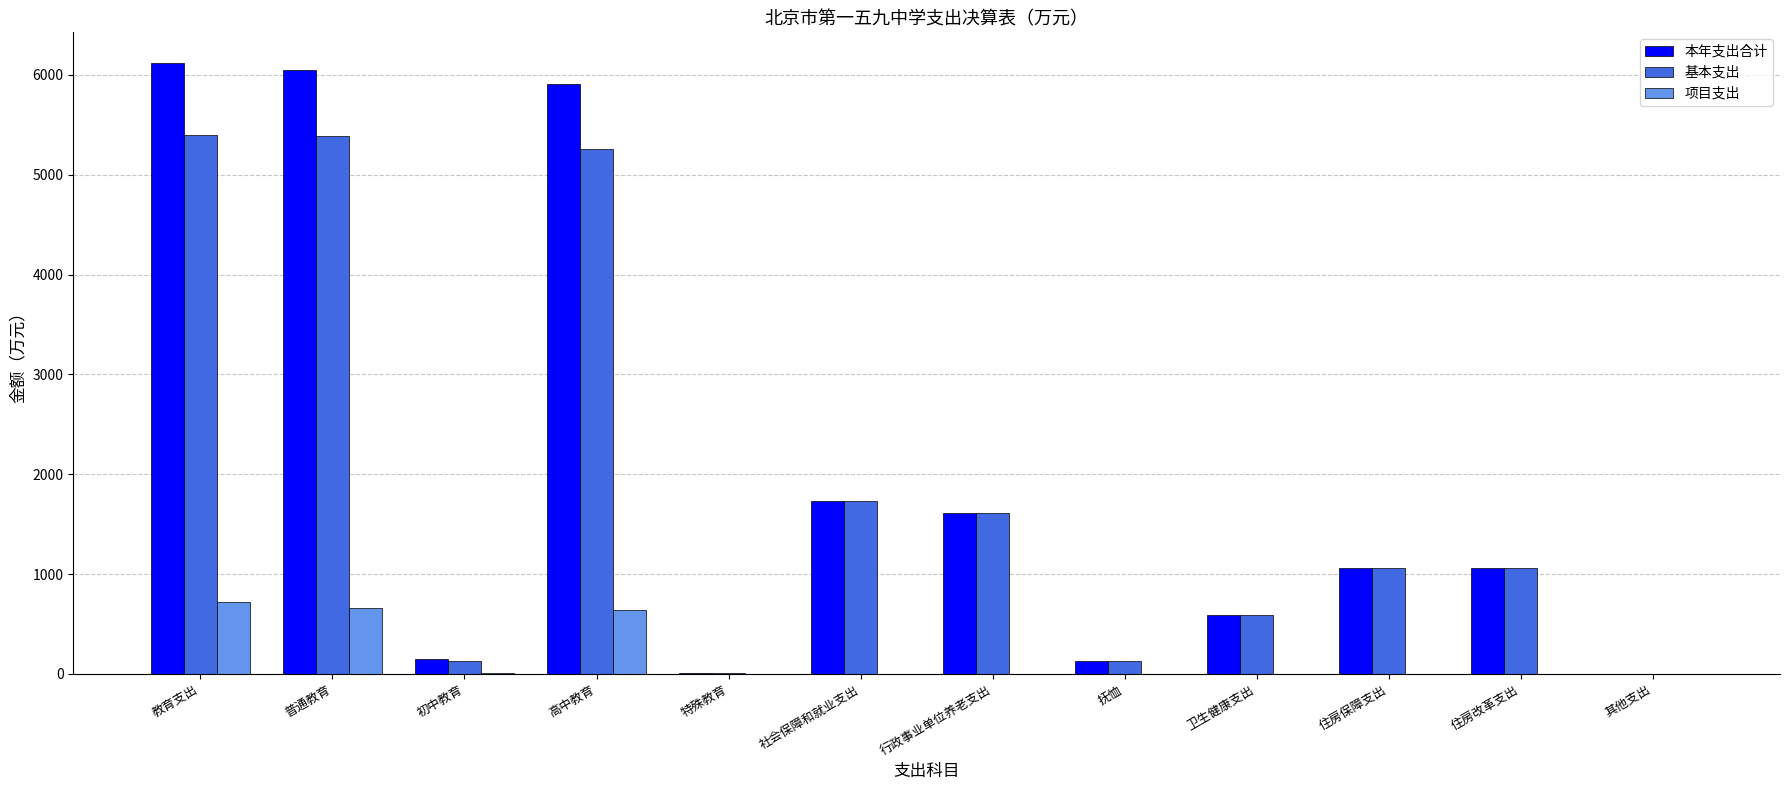

Is the value of 本年支出合计 at 社会保障和就业支出 greater than the value of 基本支出 at 住房保障支出?

Yes